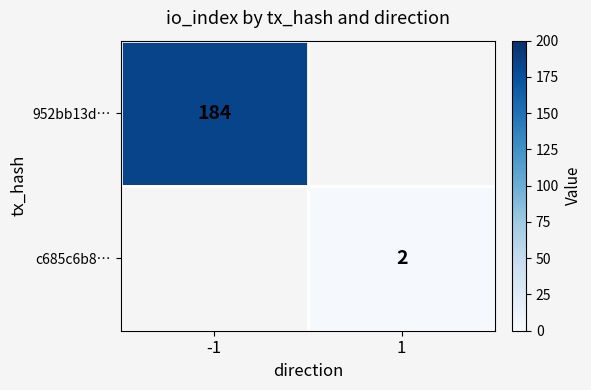

Is it true that c685c6b8… equals 1 at 1?

False